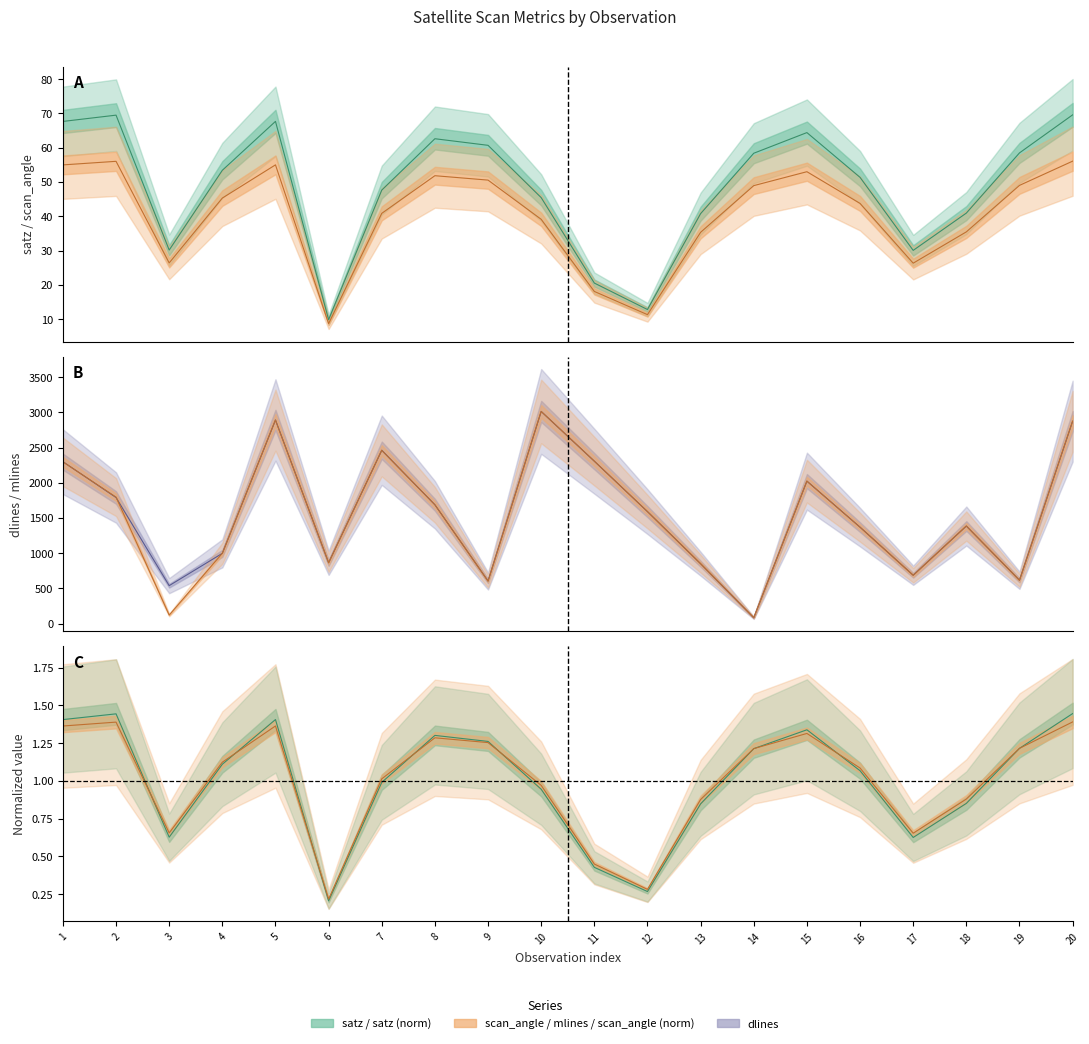

True or false: scan_angle has more than 1 points higher than both neighbors.

True